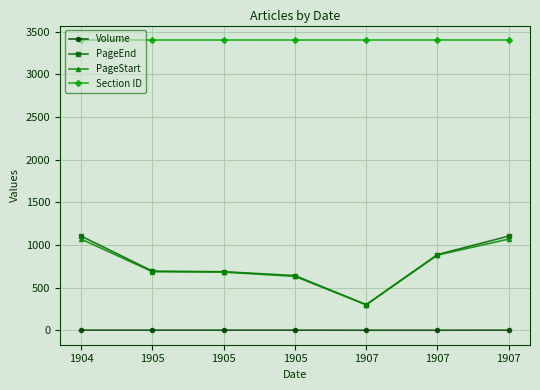

Reading left to right, what are all the values shown in this chart?

Volume: 1904=2	1905=2	1905=2	1905=2	1907=1	1907=1	1907=2
PageEnd: 1904=1103	1905=693	1905=686	1905=641	1907=300	1907=887	1907=1103
PageStart: 1904=1068	1905=686	1905=682	1905=632	1907=299	1907=881	1907=1068
Section ID: 1904=3400	1905=3400	1905=3400	1905=3400	1907=3400	1907=3400	1907=3400